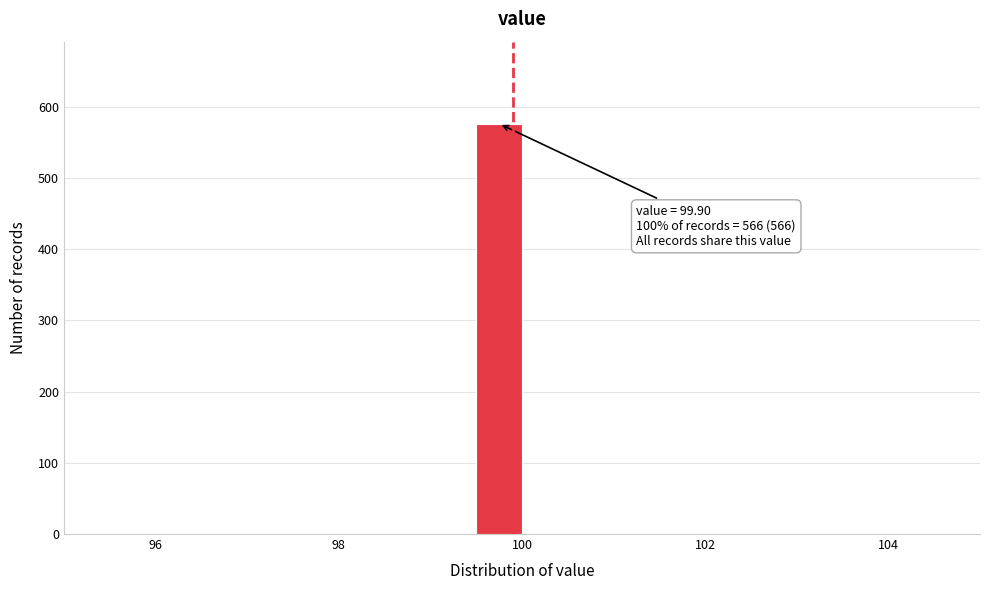

Read against the x-axis, roughly where is the centre of the tallest bar?

99.8